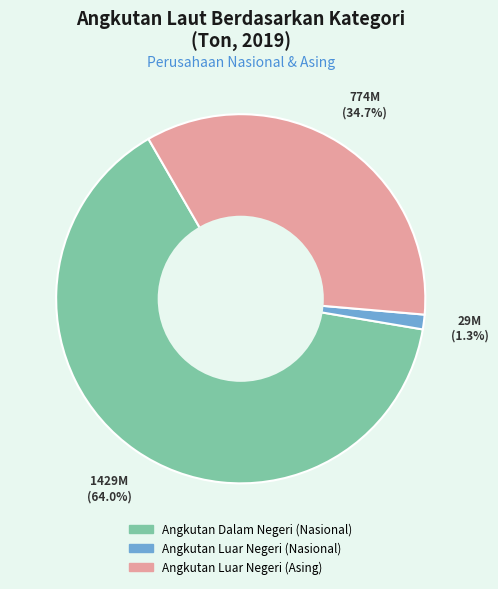

Which category has the biggest portion of the pie?

Angkutan Dalam Negeri (Nasional)